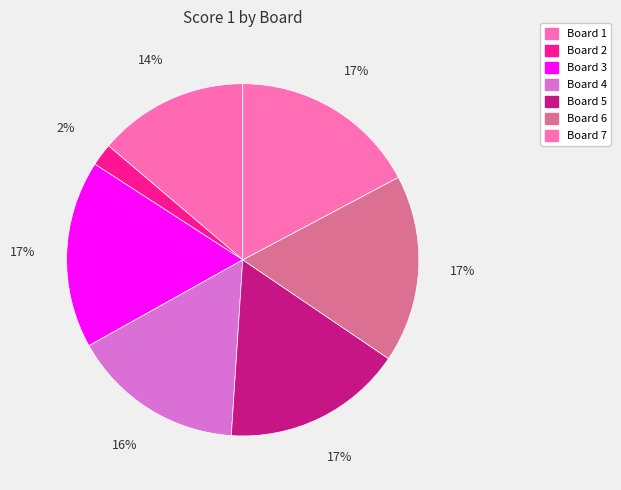

To the nearest percent, what portion does Board 1 represent?

14%